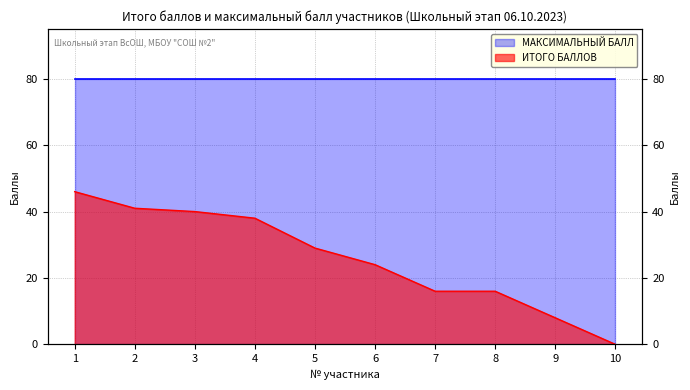

Reading left to right, list all the values displayed in this chart.

1=46	2=41	3=40	4=38	5=29	6=24	7=16	8=16	9=8	10=0